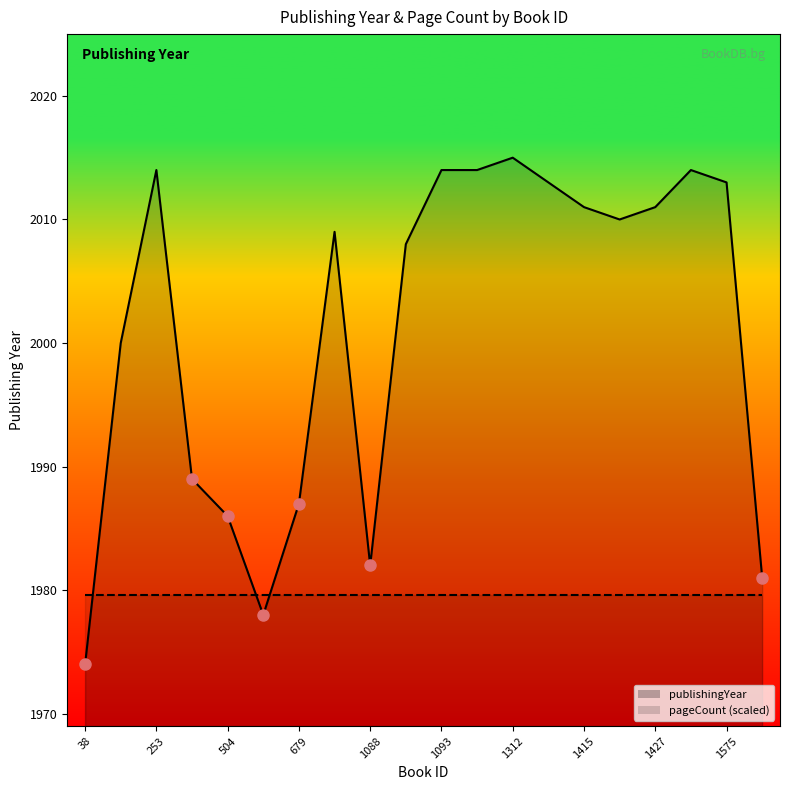

What is the difference between the second highest and minimum values?

40